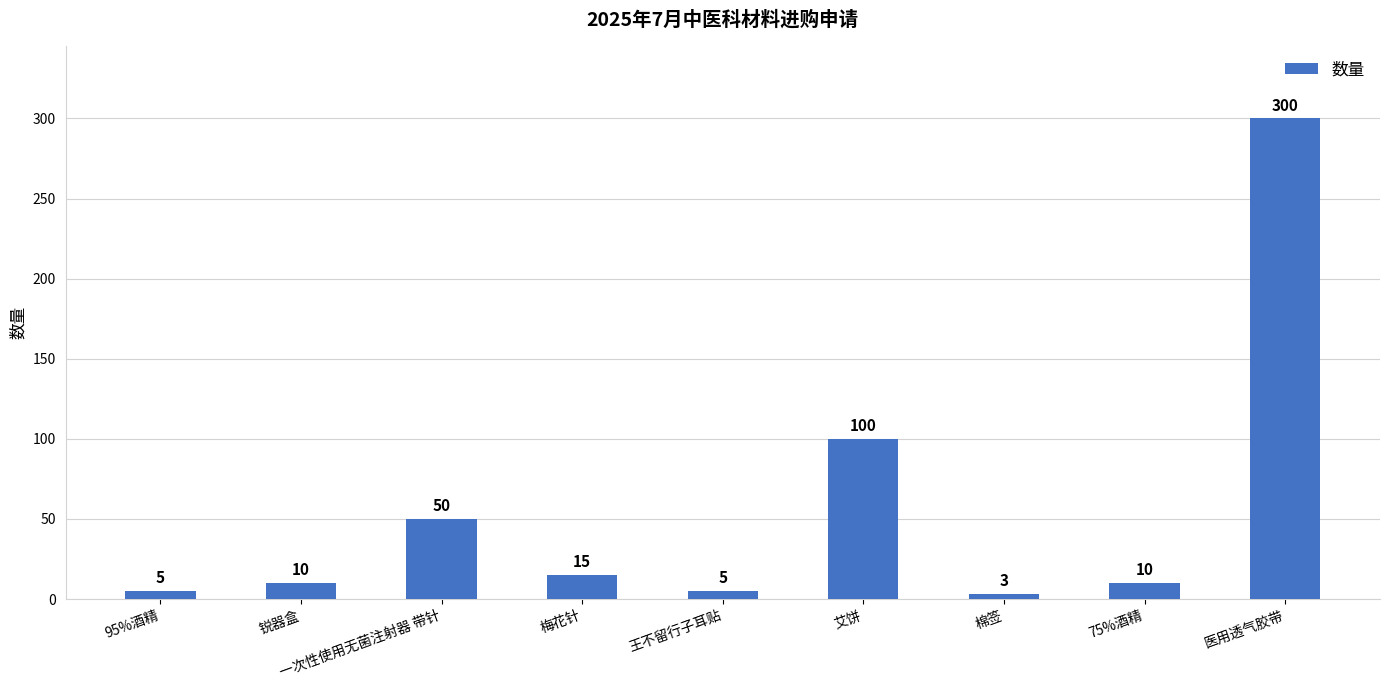

What is the average value?

55